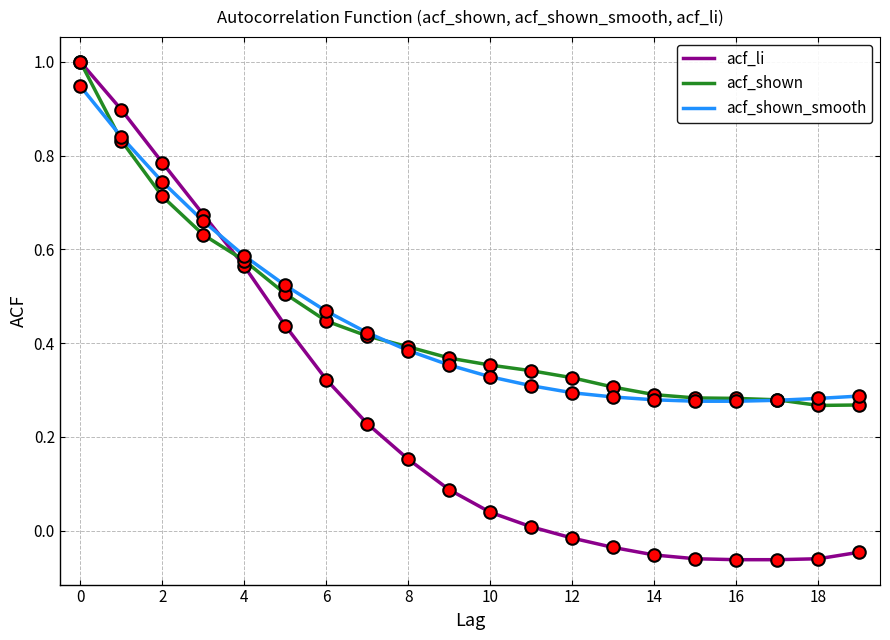

What is the maximum value shown in the chart?

1.0